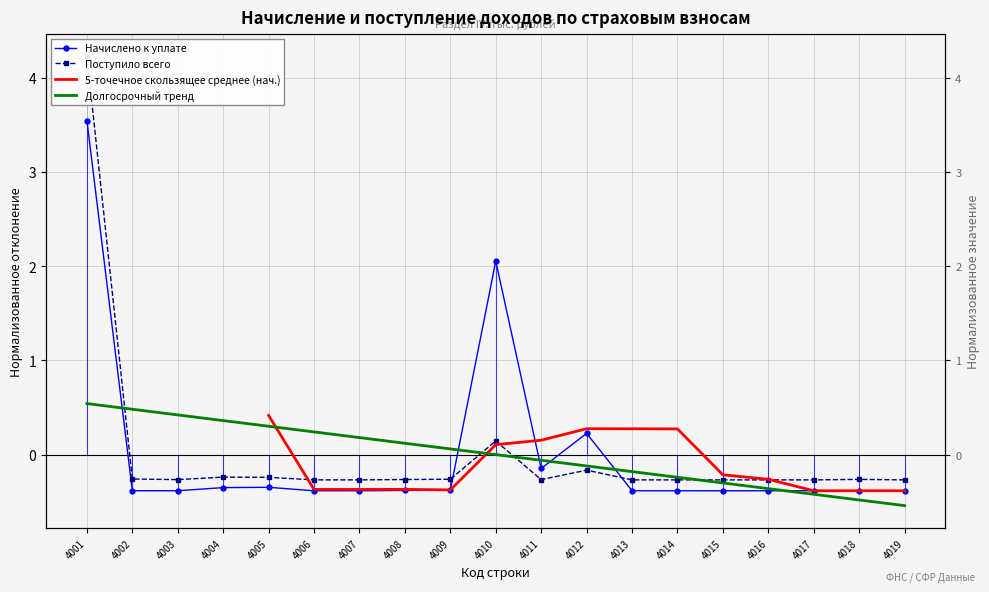

What is the difference between the highest and lowest values at 4015?

0.2